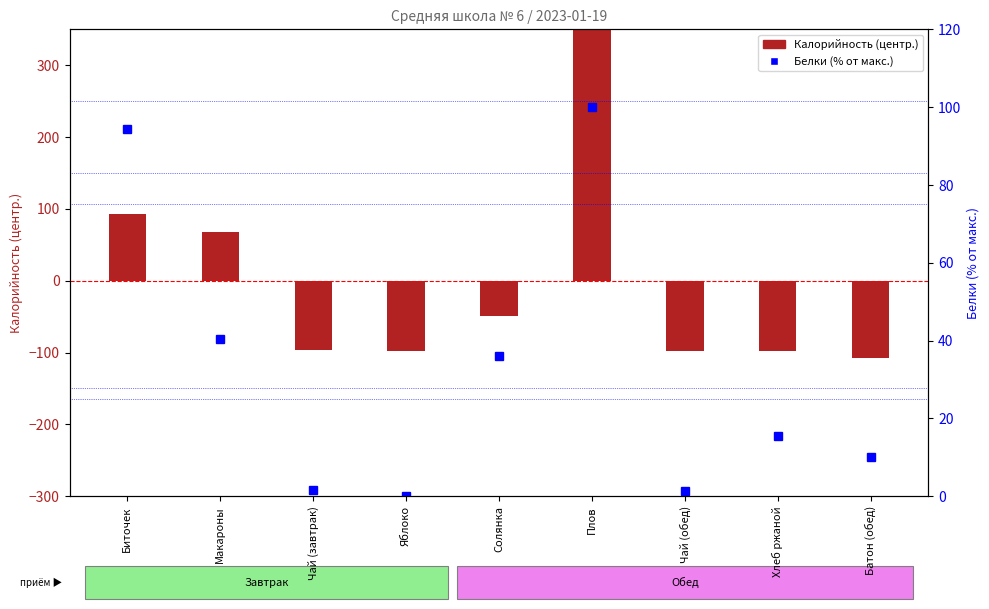

Rank the series by their average value, from lowest to highest.

Калорийность (центр.), Белки (% от макс.)